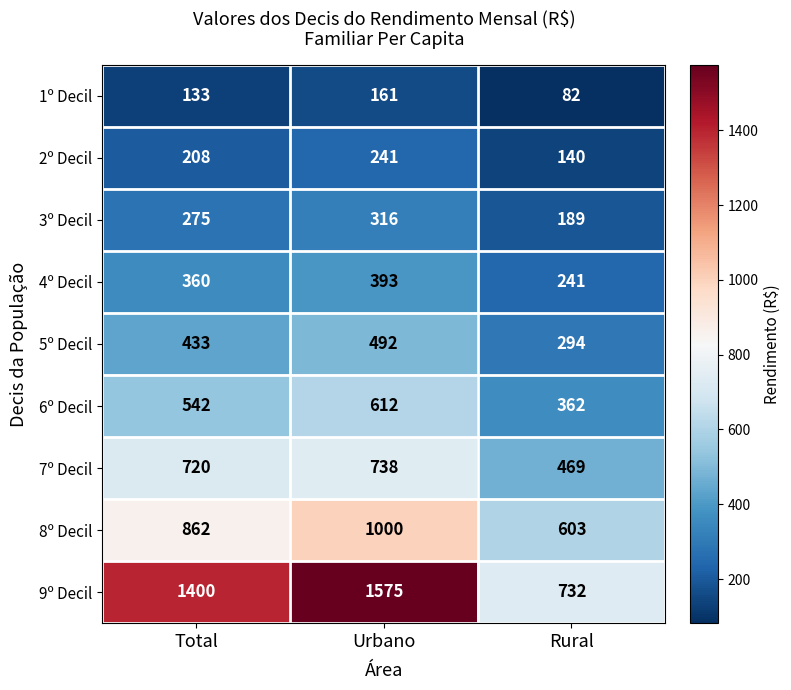

What is the smallest value displayed?

82